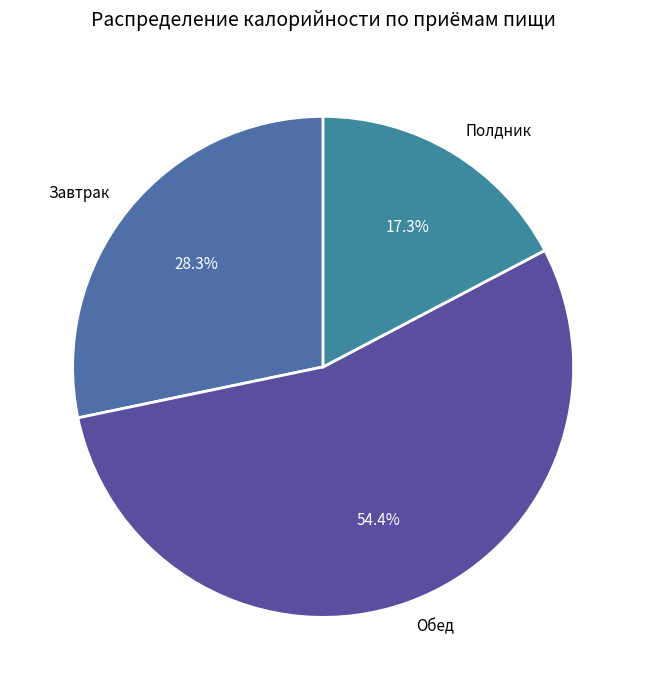

Between Полдник and Завтрак, which is larger?

Завтрак